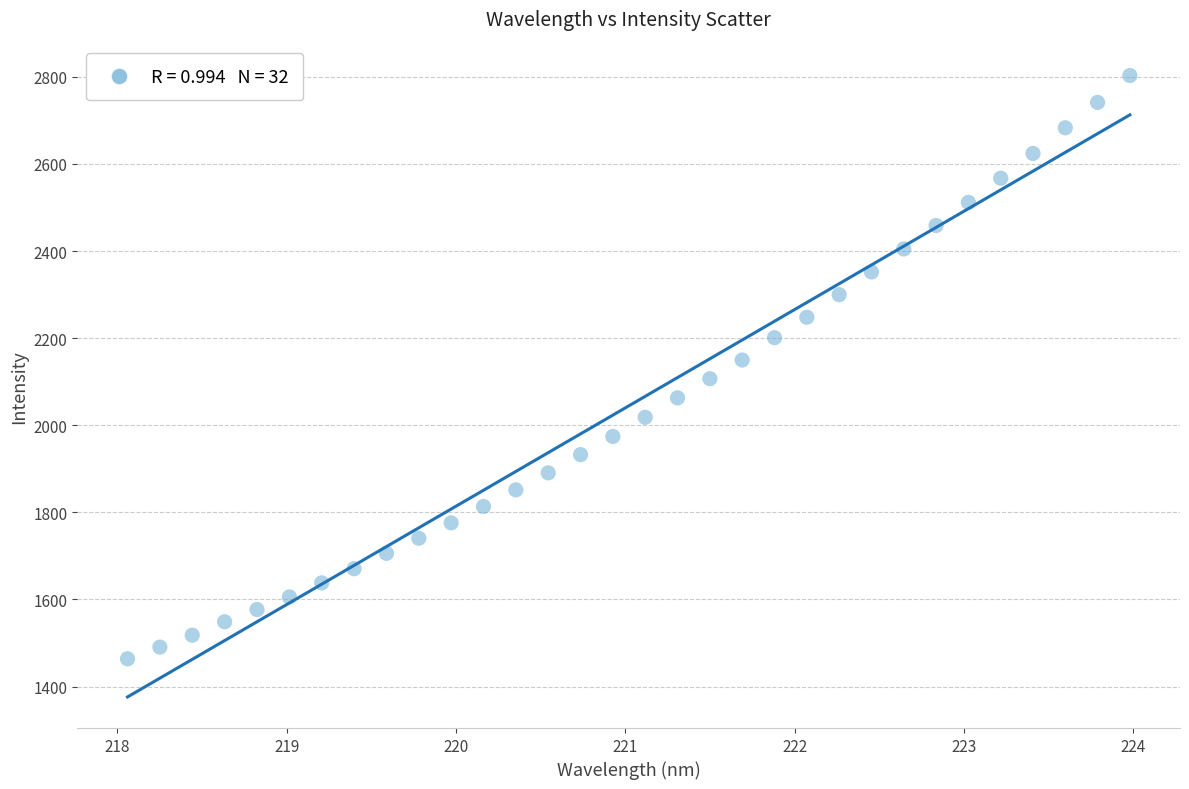

What is the range of X values (max minus min)?

5.9